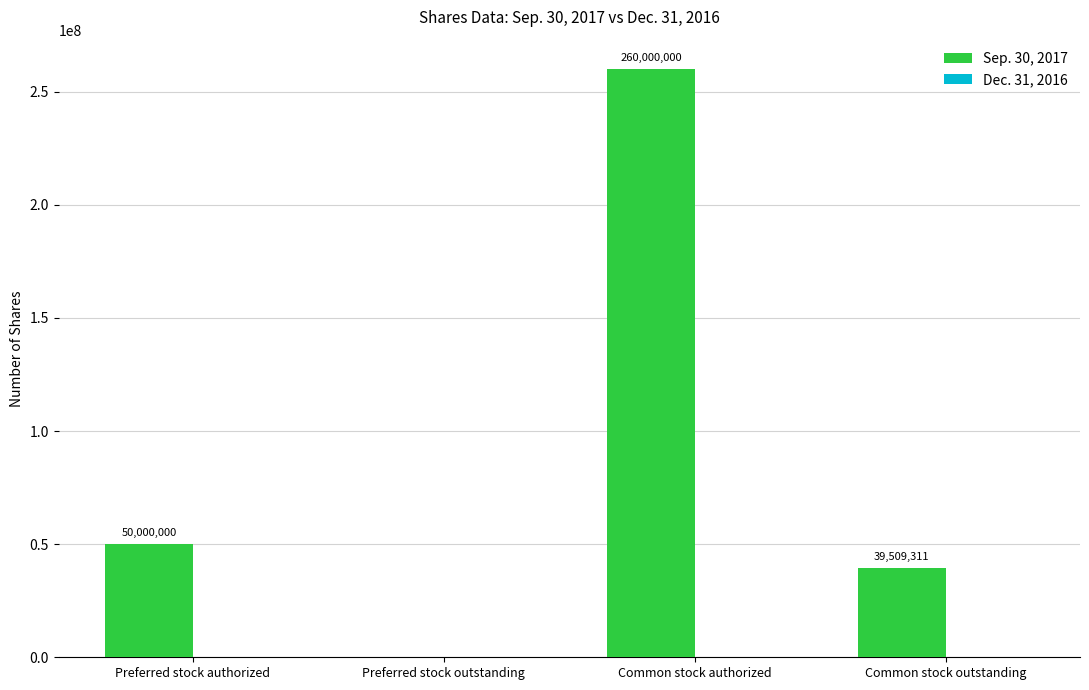

Are the bars horizontal?

No